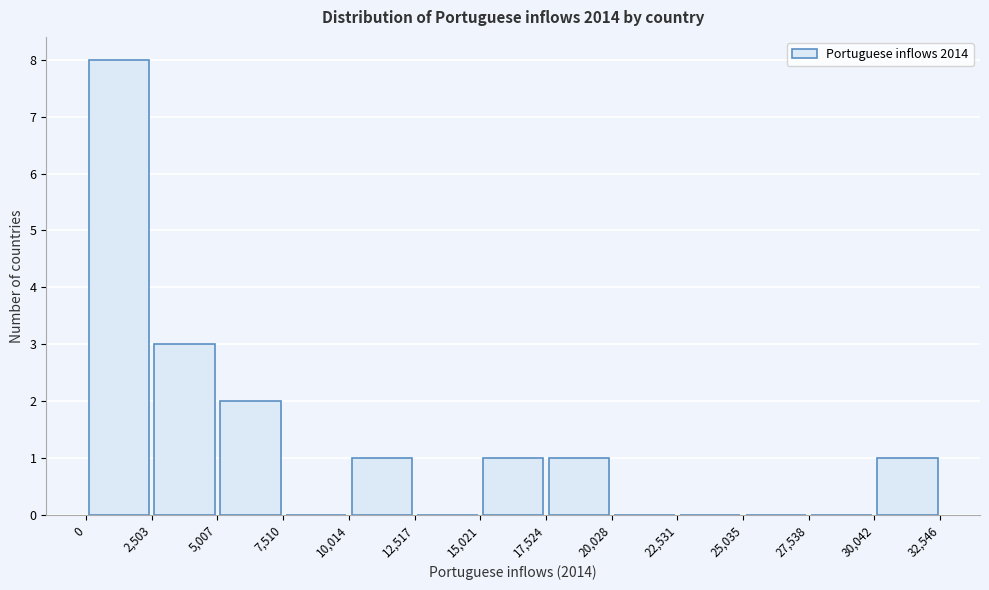

Reading left to right, transcribe this chart: for each bar, give the range it covers on the x-axis and its height. The values are not printed on the chart, so give them approximately, as read against the axis.

0 to 2,503: 8
2,503 to 5,007: 3
5,007 to 7,510: 2
7,510 to 10,014: 0
10,014 to 12,517: 1
12,517 to 15,021: 0
15,021 to 17,524: 1
17,524 to 20,028: 1
20,028 to 22,531: 0
22,531 to 25,035: 0
25,035 to 27,538: 0
27,538 to 30,042: 0
30,042 to 32,546: 1